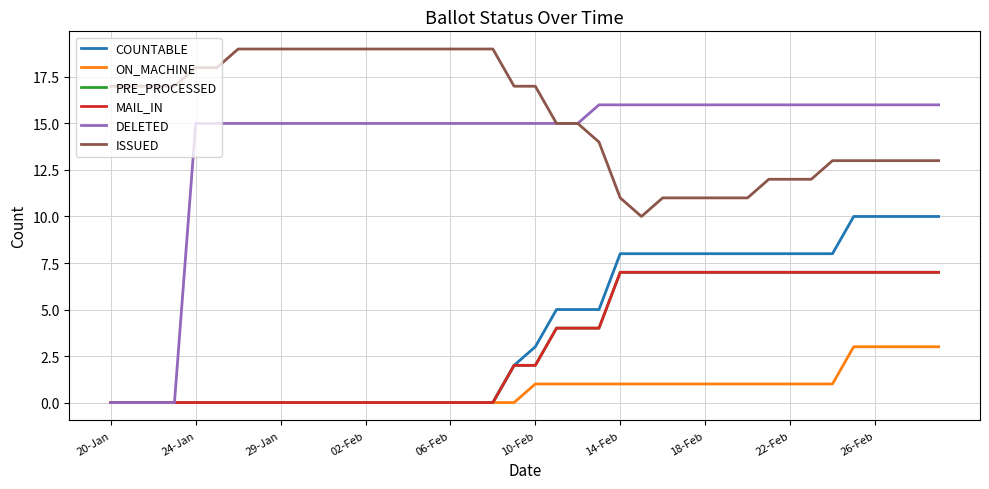

Does the chart display data point markers on the line(s)?

No